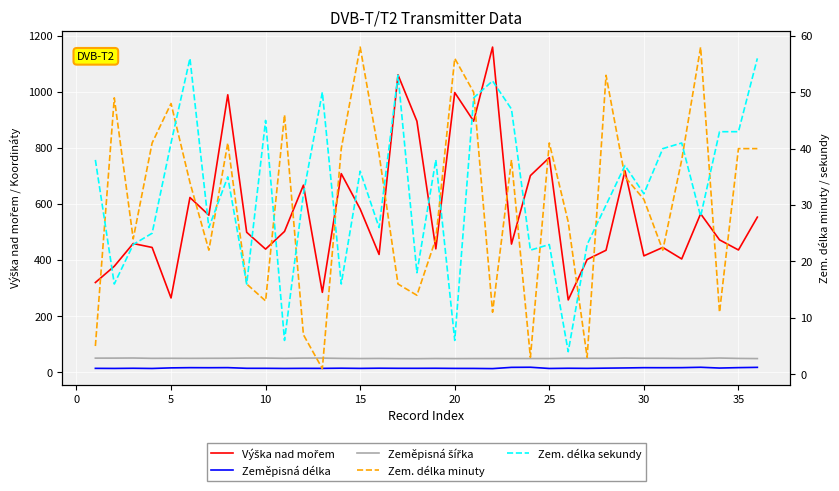

What is the difference between the Zeměpisná šířka values at 24 and 10?

0.7